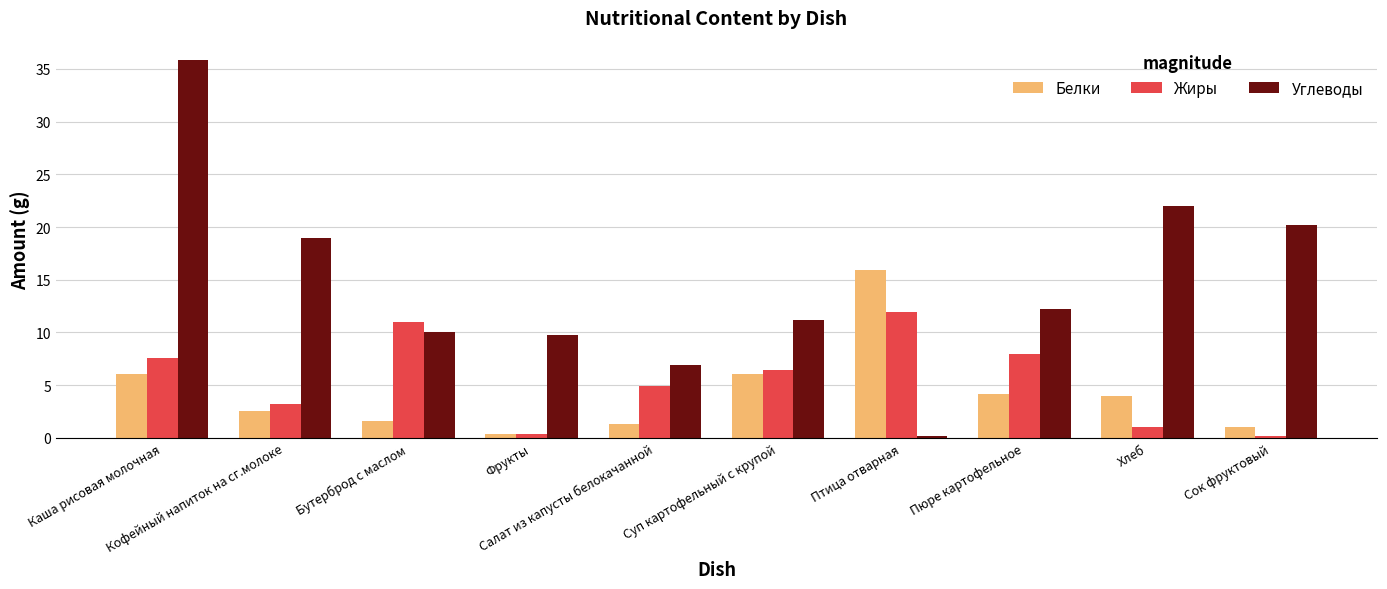

How many bars are there in each group?

3